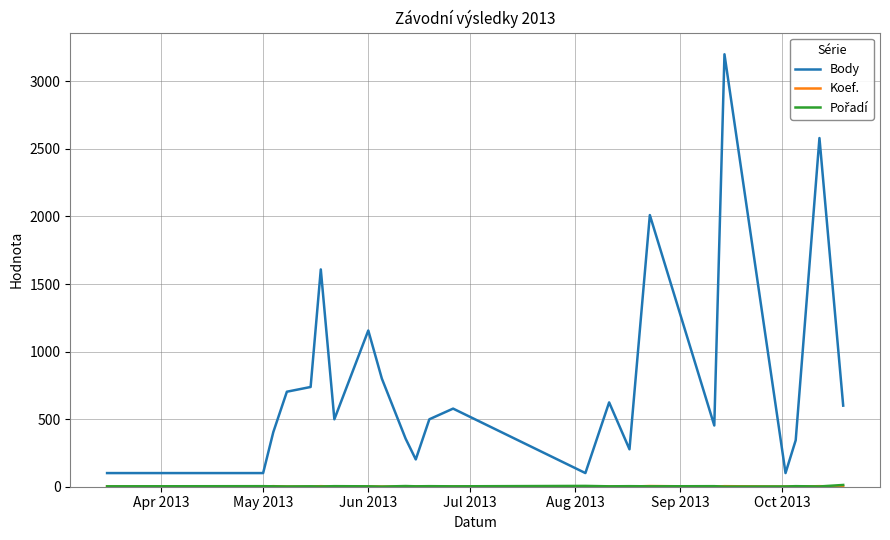

Which series has the largest total across all categories?

Body